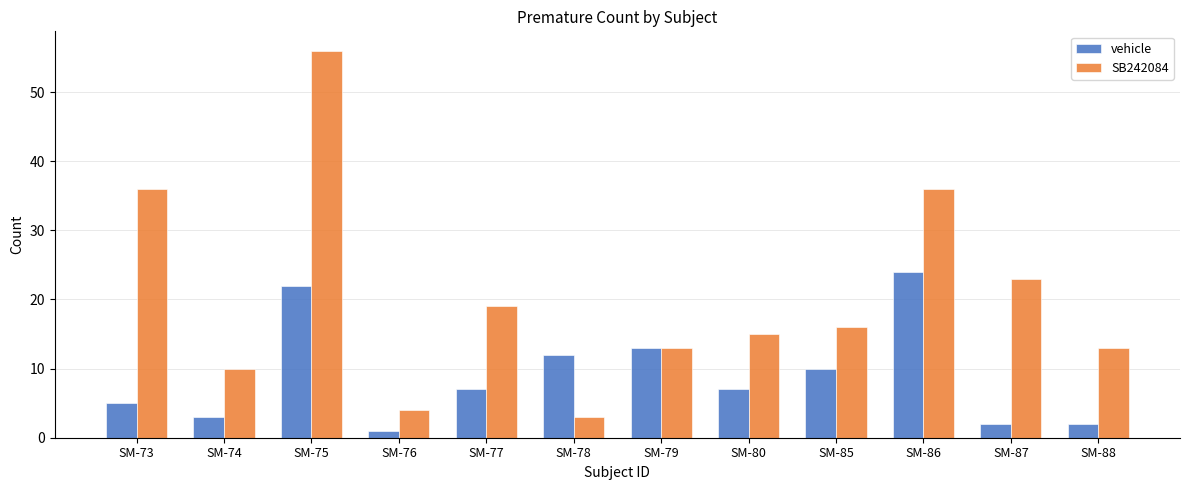

Which series has the largest range (max minus min)?

SB242084